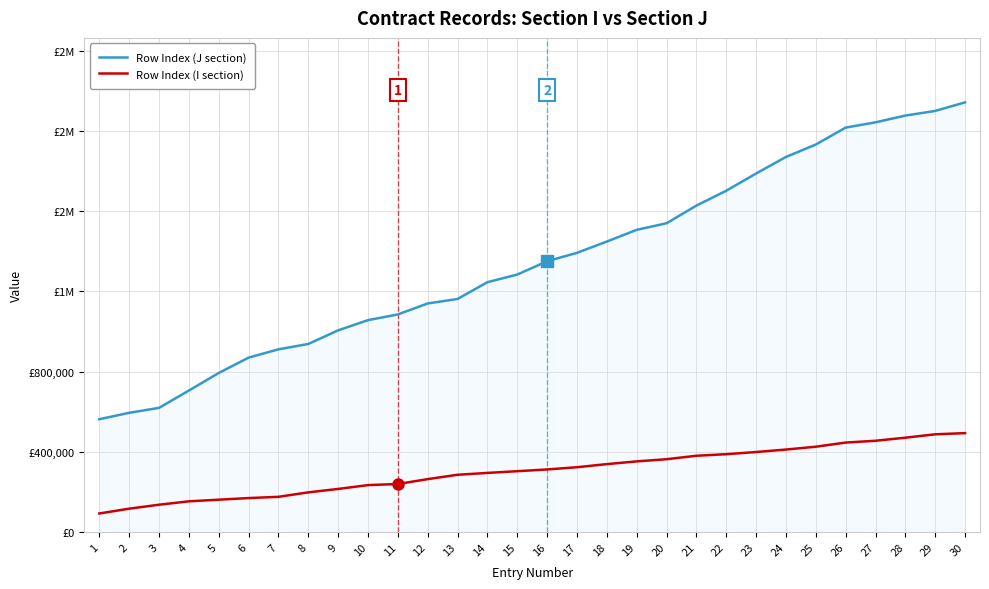

What is the difference between the Row Index (J section) values at 16 and 26?

666351.3